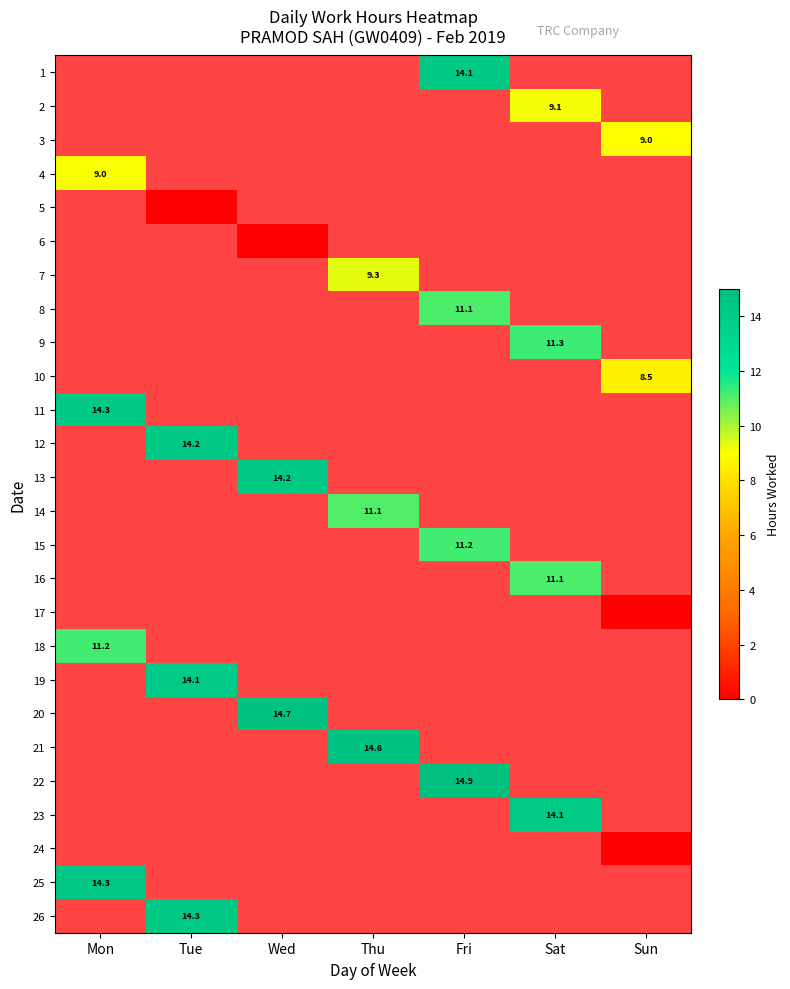

What is the spread (max minus min) of values at Fri?

3.8